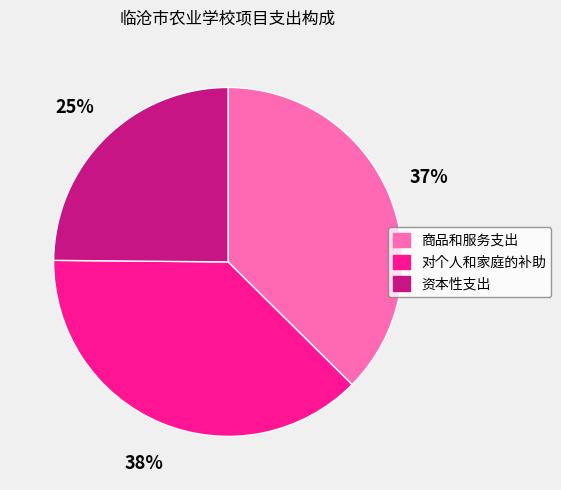

To the nearest percent, what is the difference between the largest and smallest slice percentages?

13%